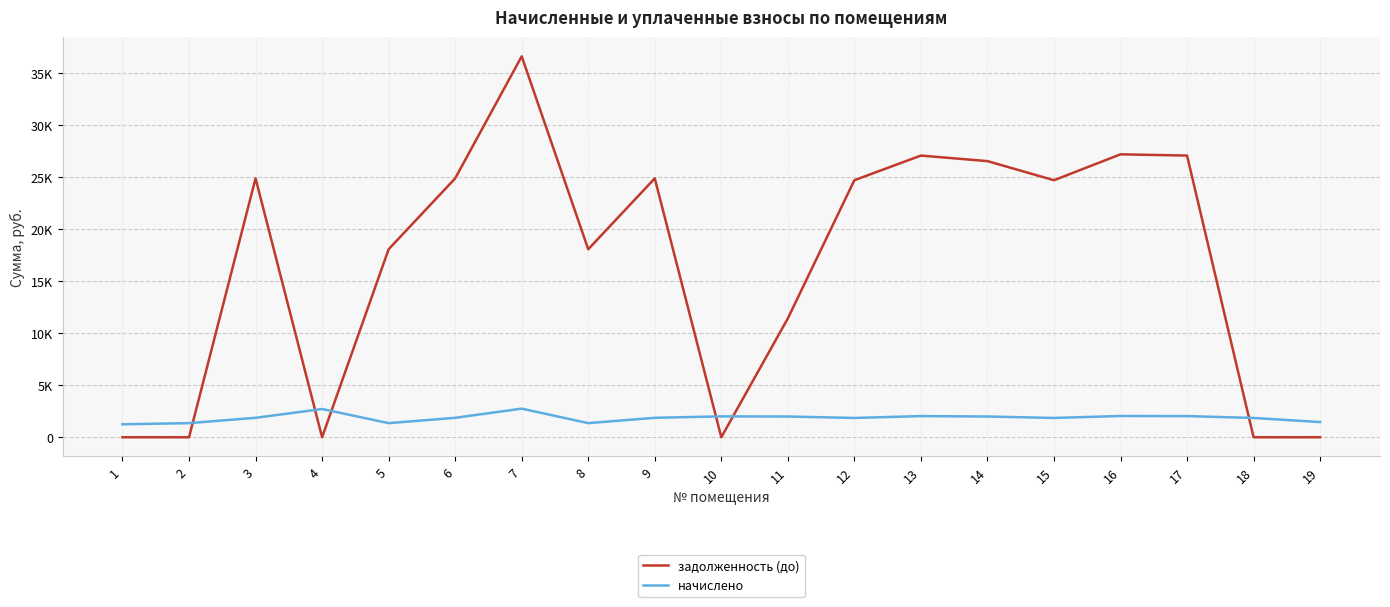

At which category does начислено reach its first local valley?

5